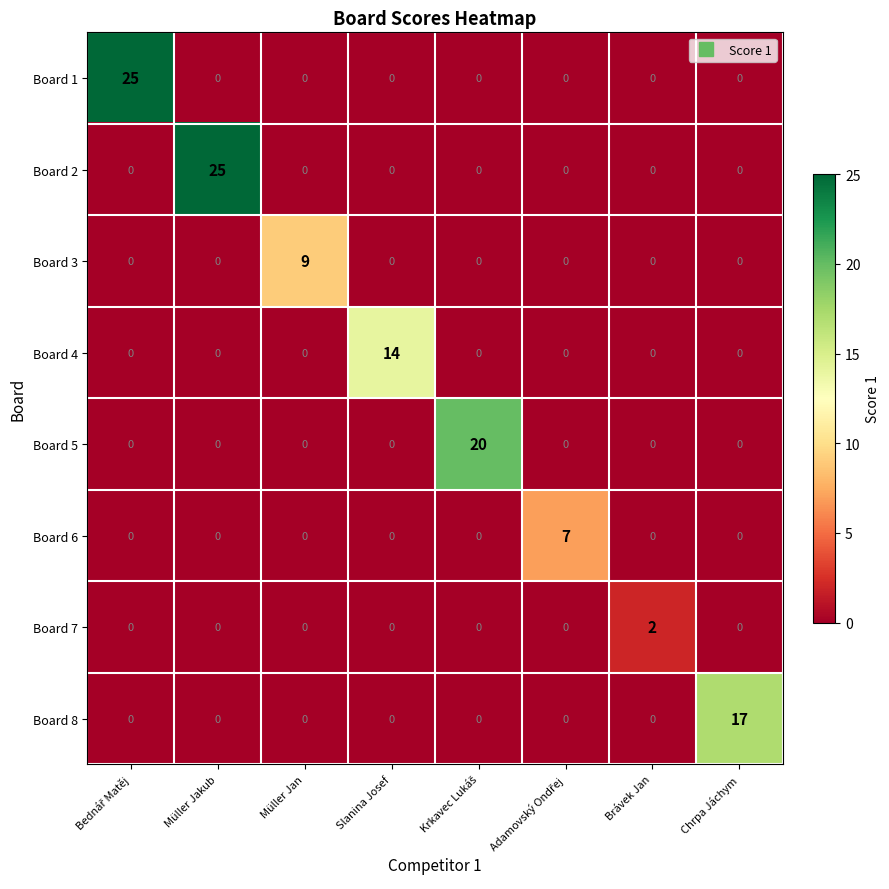

The Board 6 series shows 0 at Brávek Jan. True or false?

True